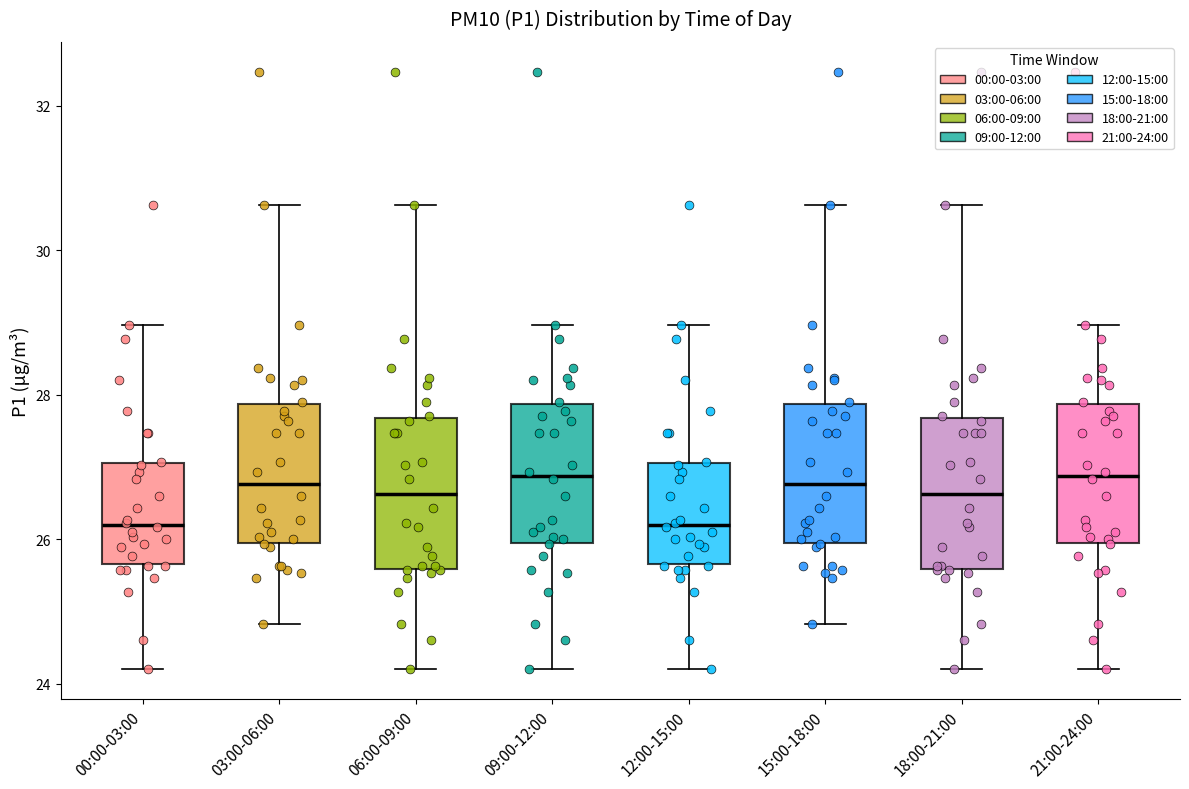

Where does the median line of the box for 00:00-03:00 sit on the y-axis? The values are not printed on the chart, so give them approximately, as read against the axis.

26.2